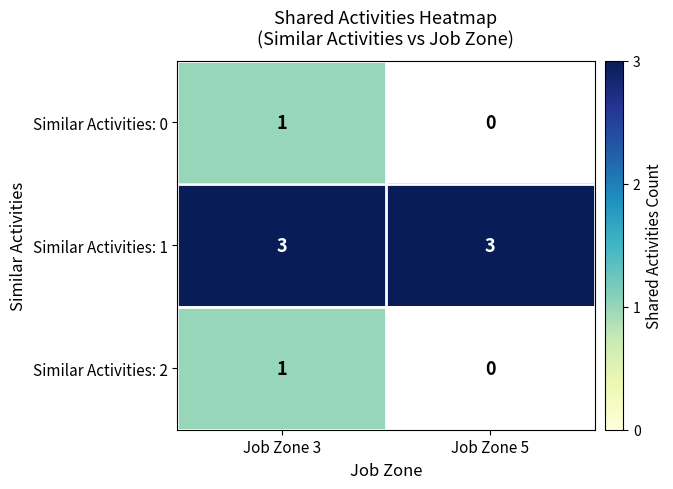

What is the highest value of the Similar Activities: 1 series?

3